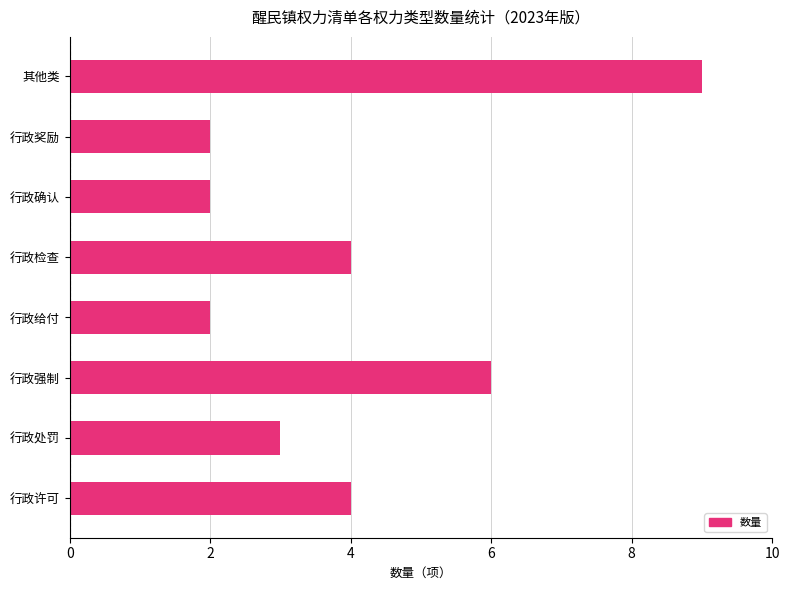

Which has a higher value, 行政许可 or 行政强制?

行政强制